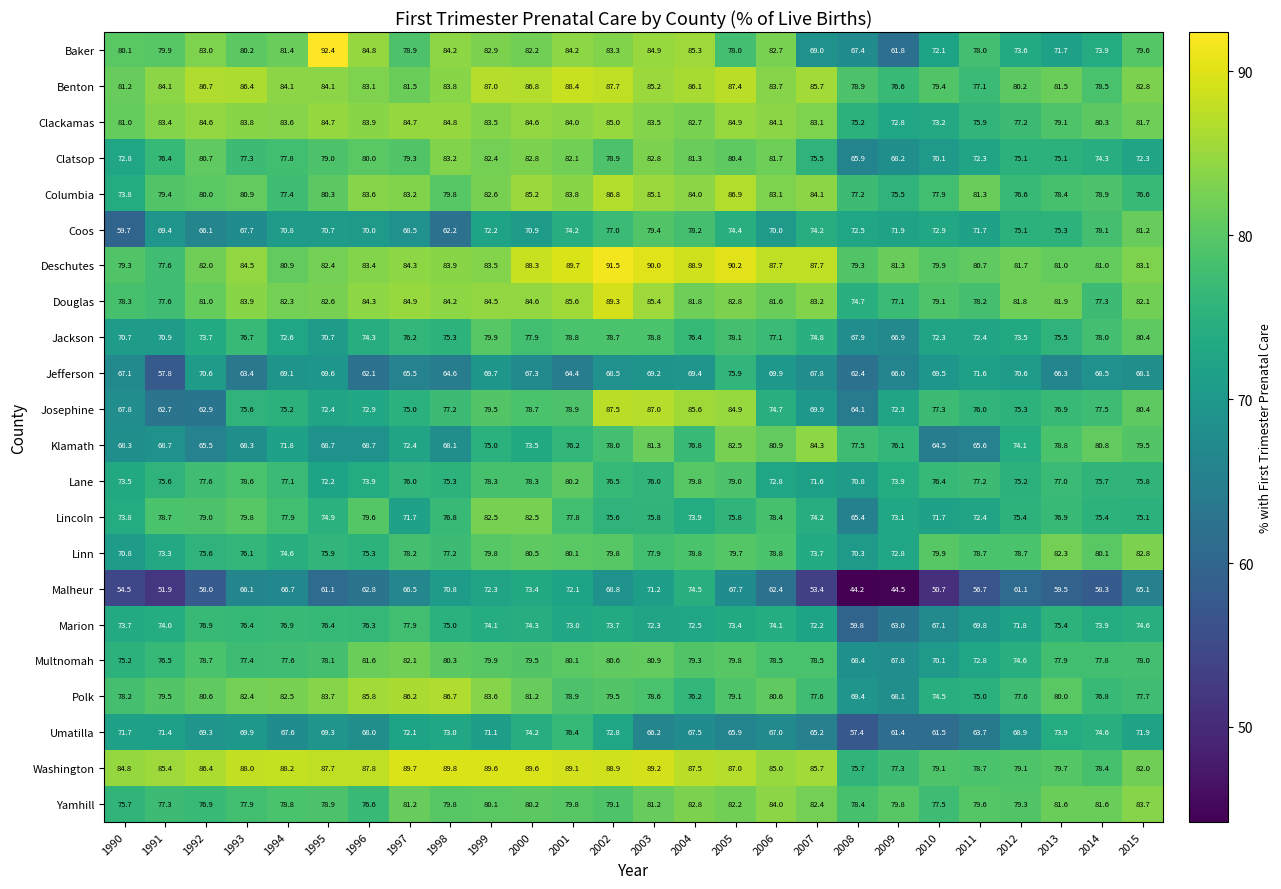

Read the Klamath value at 2000.

73.5